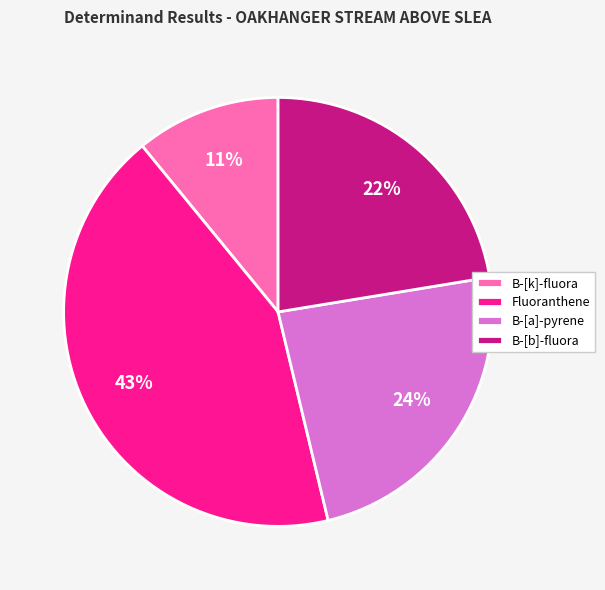

How many slices are in this pie chart?

4